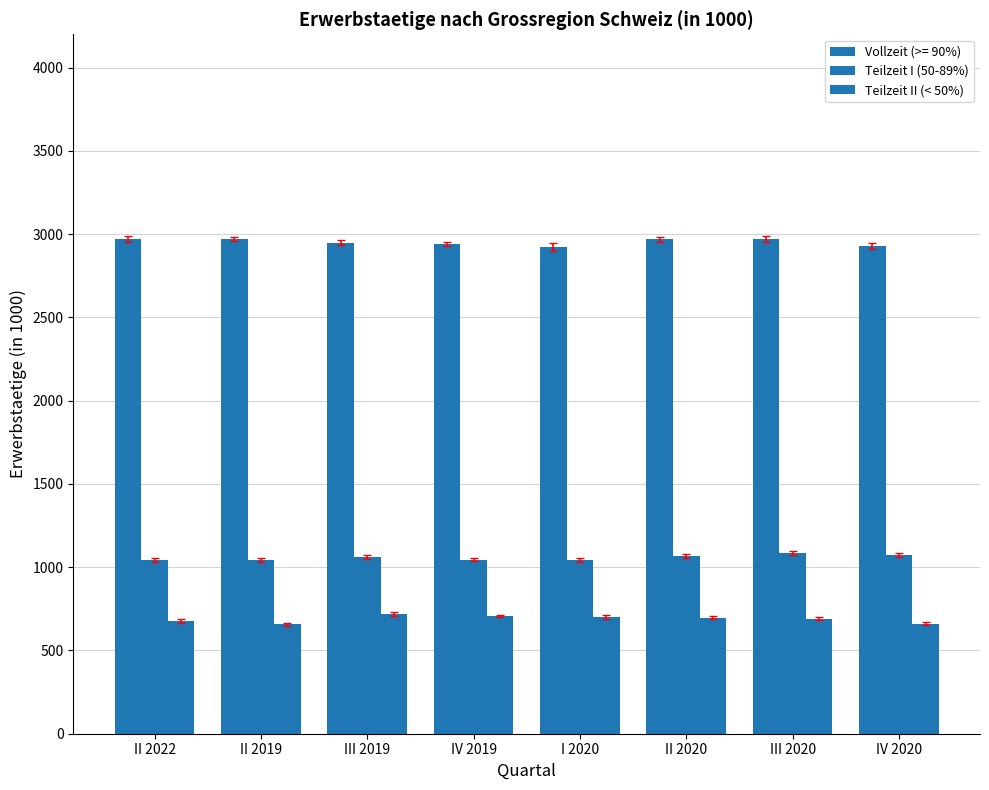

How many values in the Teilzeit II (< 50%) series exceed 695?

4